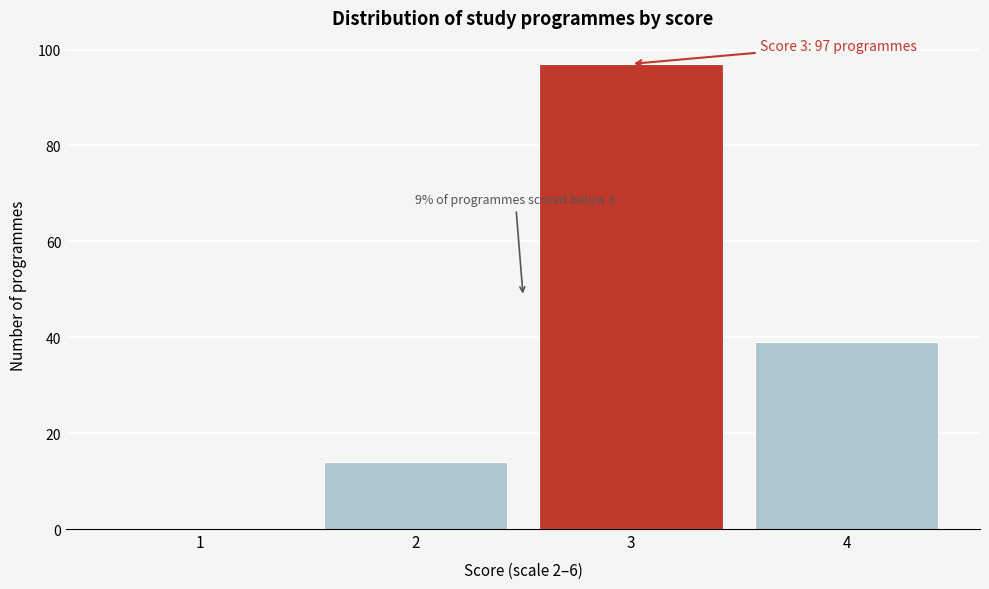

Reading right to left, list all the values displayed in this chart.

4=39	3=97	2=14	1=0